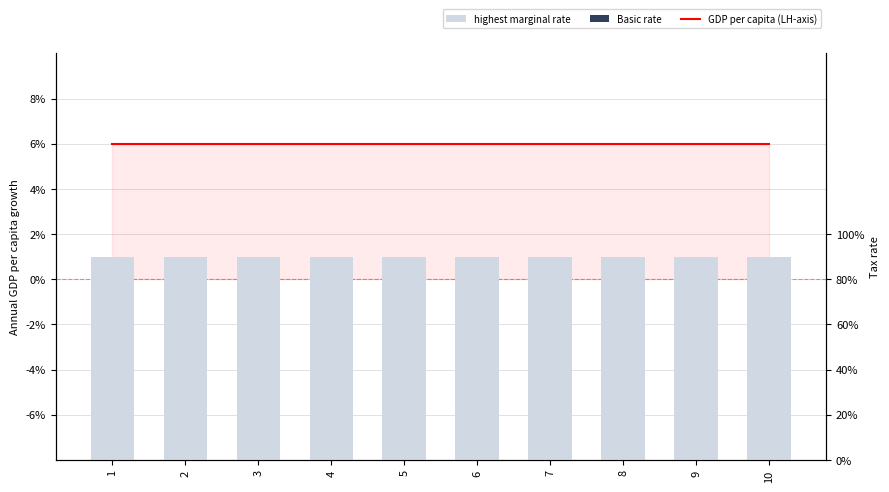

Reading right to left, extract all data points from this chart.

GDP per capita (LH-axis): 0.1	0.1	0.1	0.1	0.1	0.1	0.1	0.1	0.1	0.1
highest marginal rate: 0.9	0.9	0.9	0.9	0.9	0.9	0.9	0.9	0.9	0.9
Basic rate: -0.0	-0.0	-0.0	-0.0	-0.0	-0.0	-0.0	-0.0	-0.0	-0.0